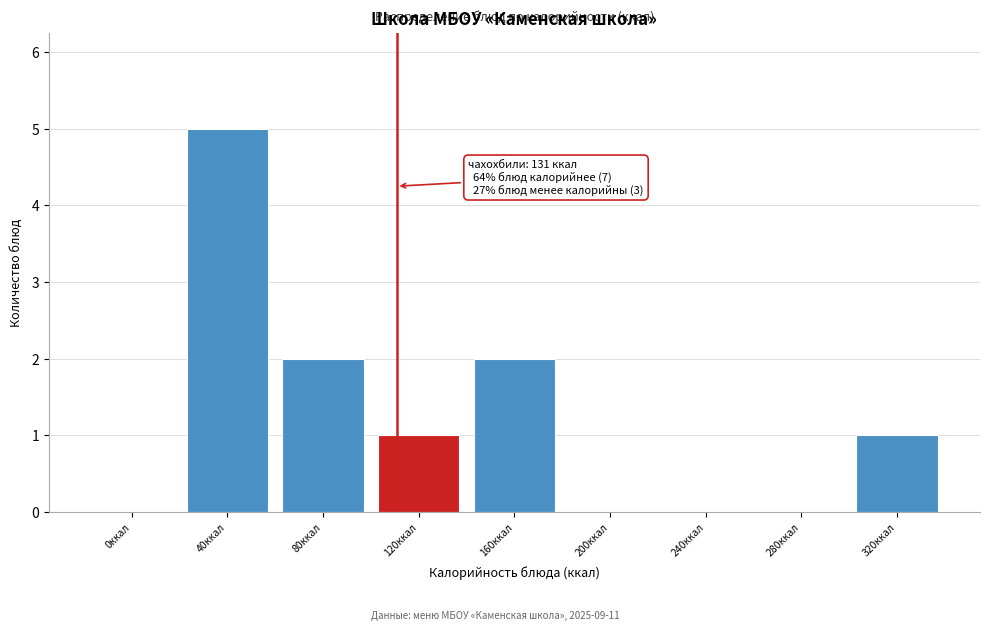

Reading right to left, list all the values displayed in this chart.

320ккал=1	280ккал=0	240ккал=0	200ккал=0	160ккал=2	120ккал=1	80ккал=2	40ккал=5	0ккал=0